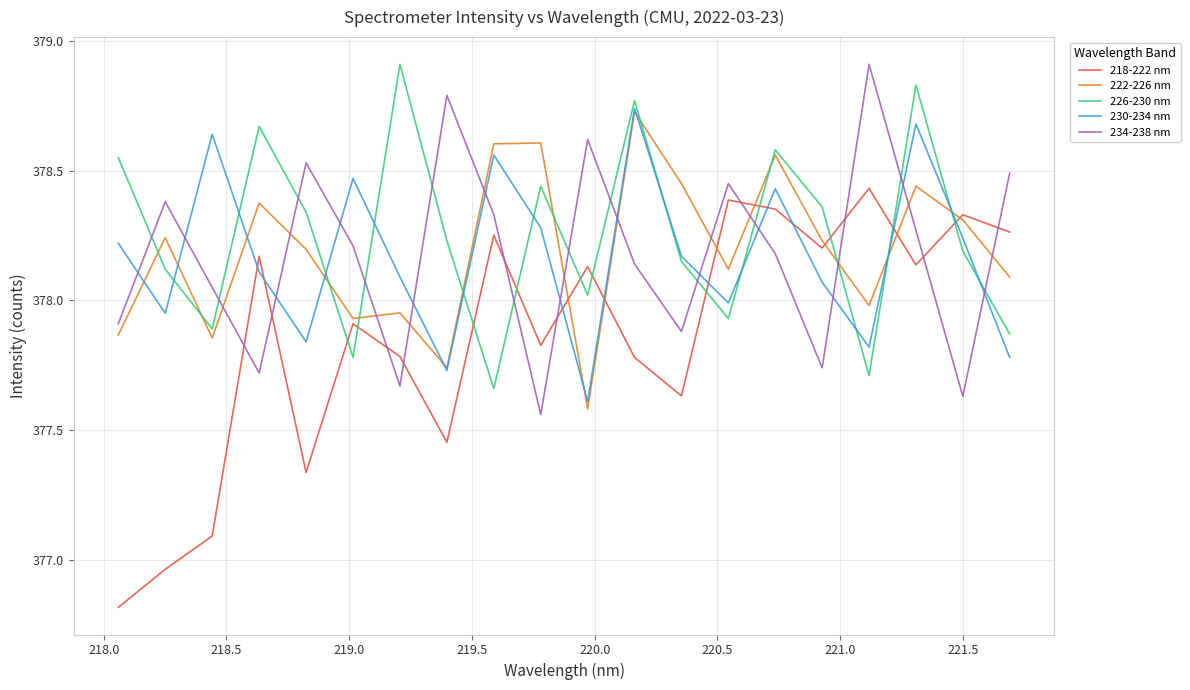

Which series has the widest spread of values?

218-222 nm